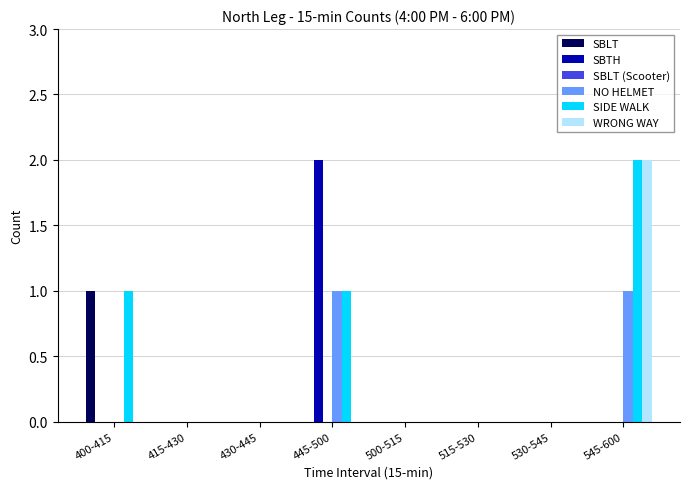

Is it true that NO HELMET equals 2 at 545-600?

False